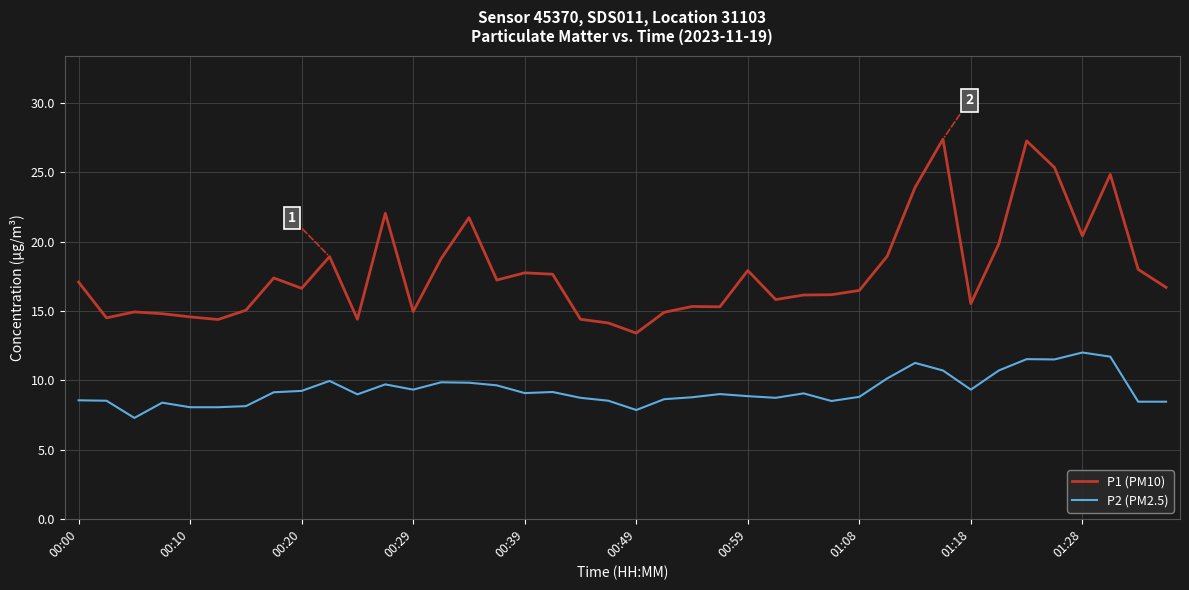

True or false: P2 (PM2.5) and P1 (PM10) cross at least once.

False